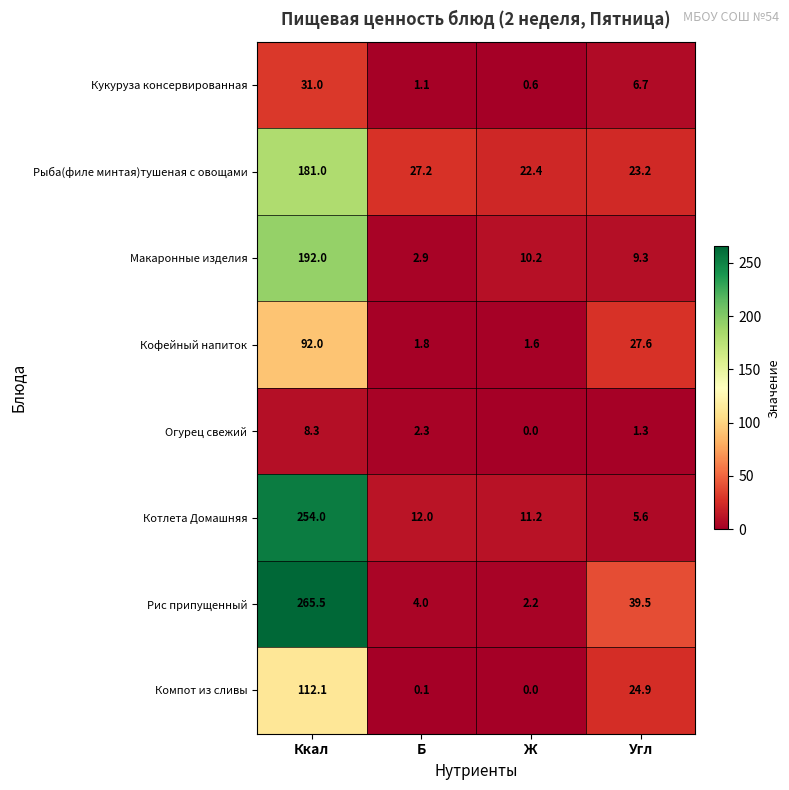

What is the maximum value shown in the chart?

265.5